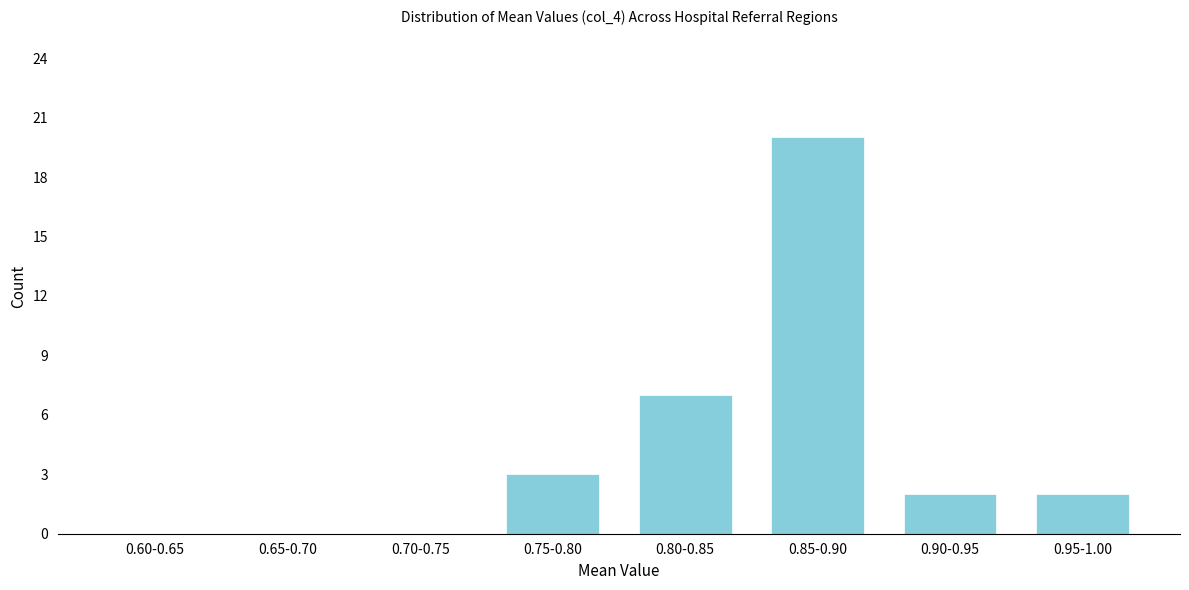

Reading left to right, list all the values displayed in this chart.

0.60-0.65=0	0.65-0.70=0	0.70-0.75=0	0.75-0.80=3	0.80-0.85=7	0.85-0.90=20	0.90-0.95=2	0.95-1.00=2